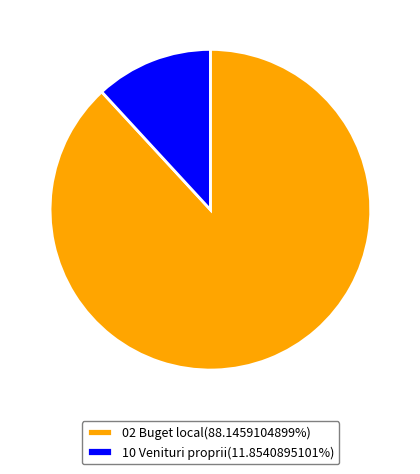

Is the sum of 10 Venituri proprii(11.8540895101%) and 02 Buget local(88.1459104899%) greater than half?

Yes